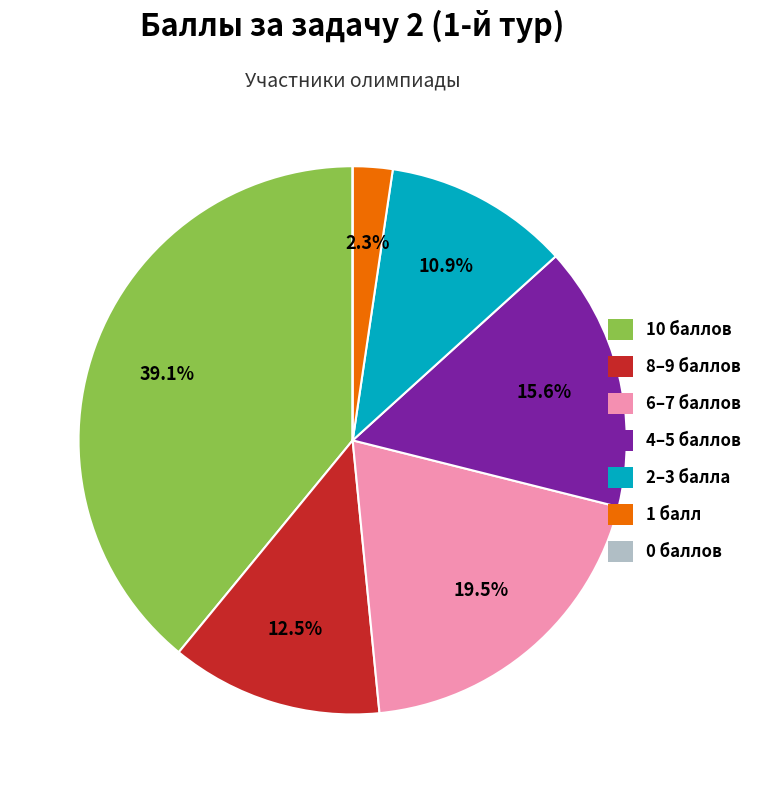

Does any single category account for the majority?

No